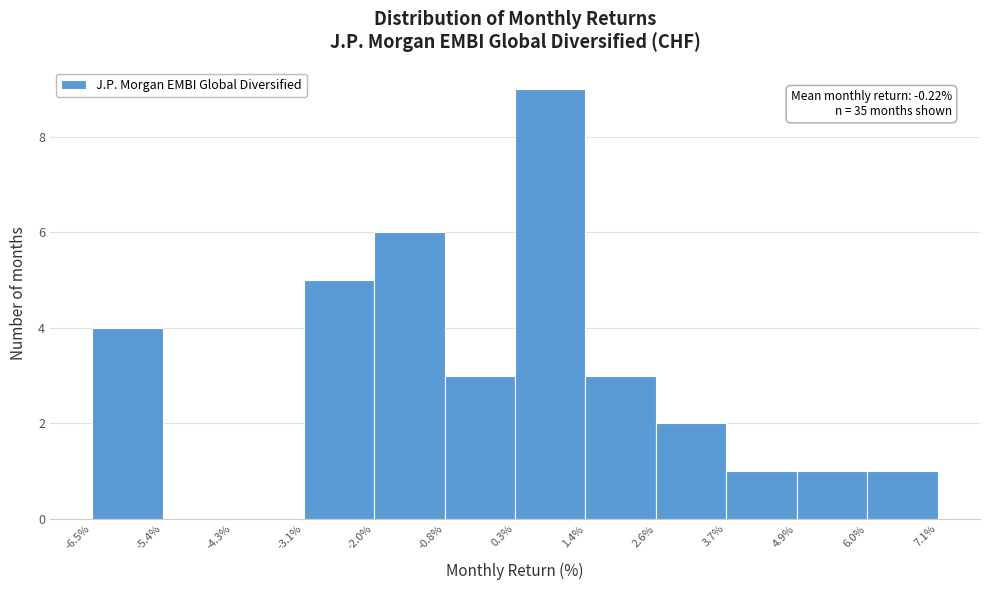

Over which range of the x-axis is the bar tallest?

0.3% to 1.4%